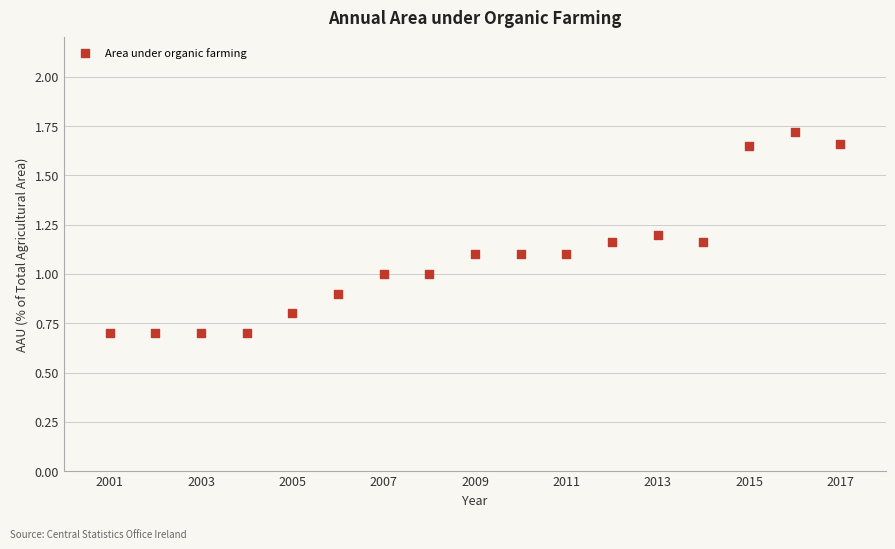

What is the range of X values (max minus min)?

16.0